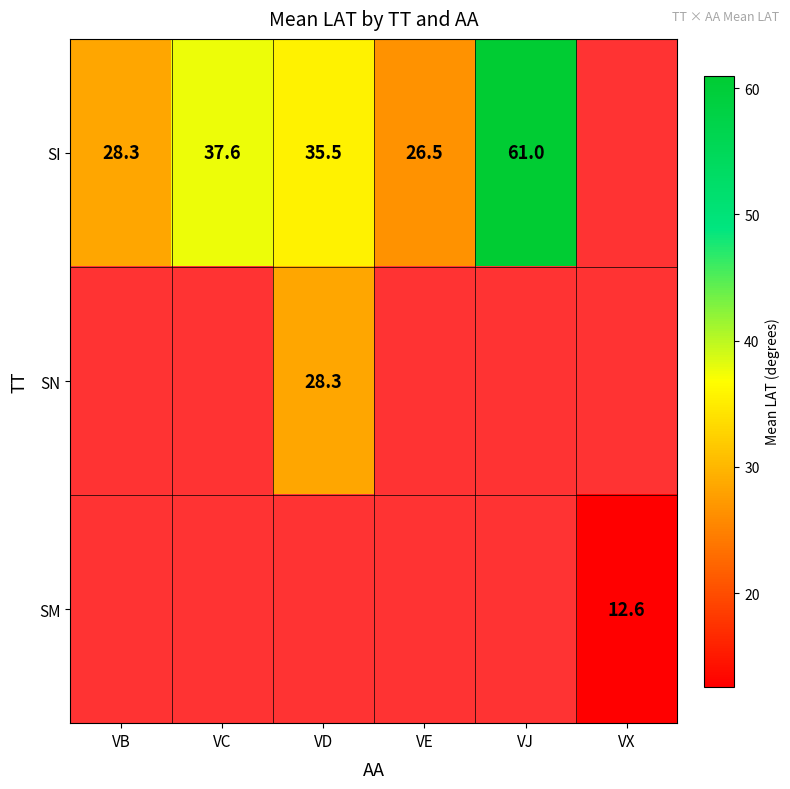

True or false: SI has a value of 37.6 at VC.

True